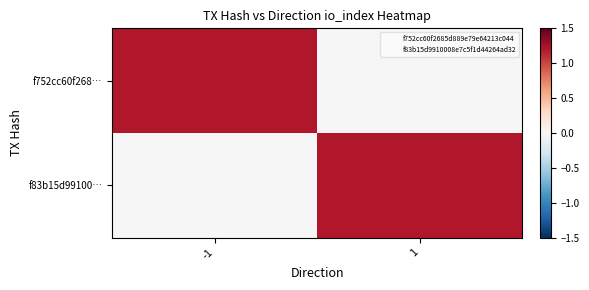

Reading right to left, what are all the values shown in this chart?

f752cc60f268…: 1=0.0	-1=1.2
f83b15d99100…: 1=1.2	-1=0.0